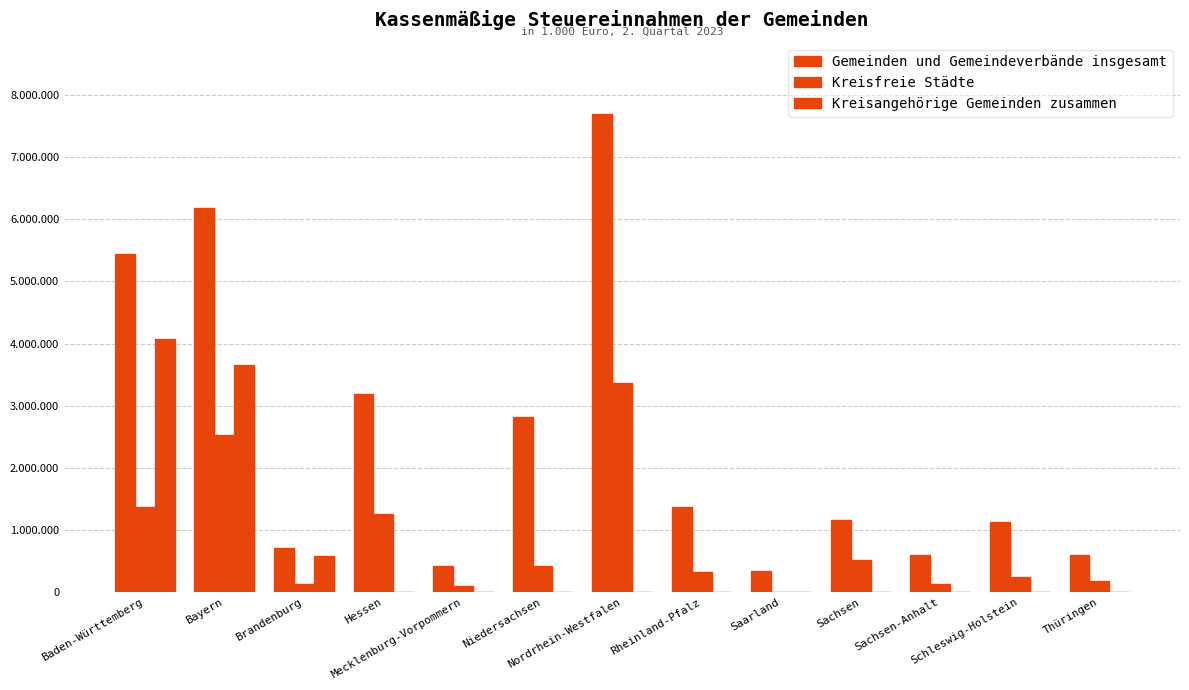

At which category does the chart reach its minimum across all series?

Saarland